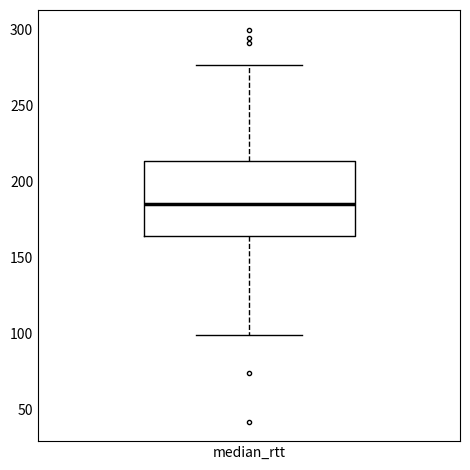

Read this box plot against the y-axis: the position of the median line, the range covered by the box, and the ends of both whiskers. The values are not printed on the chart, so give them approximately, as read against the axis.

median 185, box 165 to 215, whiskers 100 to 275